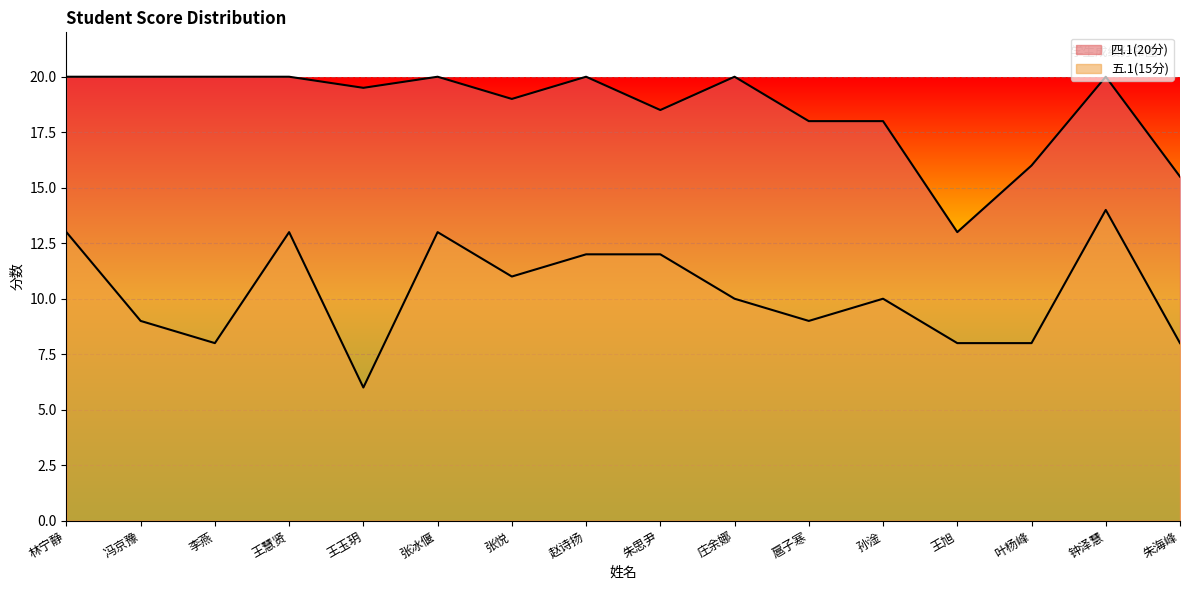

Reading left to right, extract all data points from this chart.

四.1(20分): 20.0	20.0	20.0	20.0	19.5	20.0	19.0	20.0	18.5	20.0	18.0	18.0	13.0	16.0	20.0	15.5
五.1(15分): 13.0	9.0	8.0	13.0	6.0	13.0	11.0	12.0	12.0	10.0	9.0	10.0	8.0	8.0	14.0	8.0